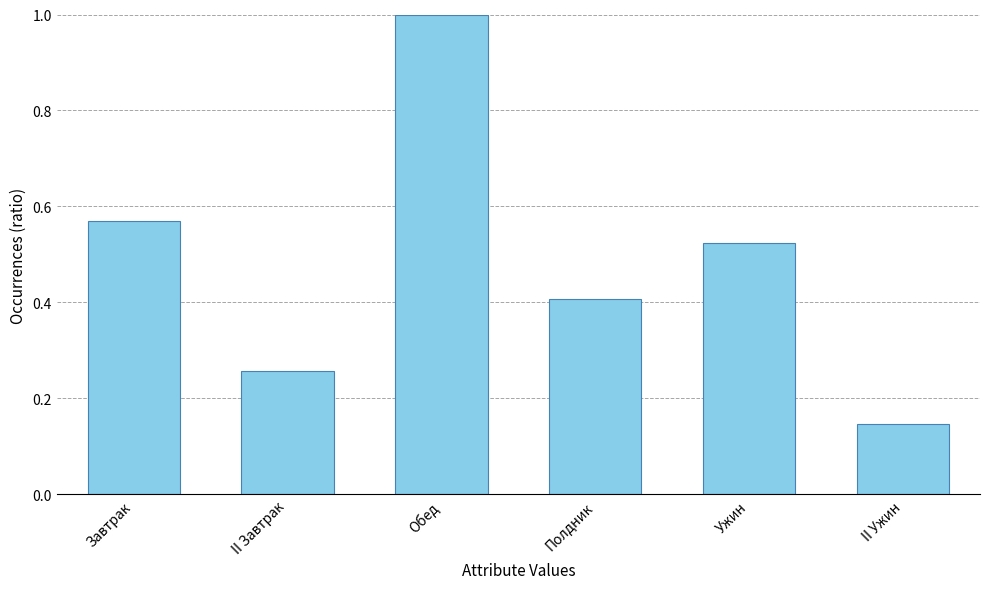

What position from the right is II Ужин?

1